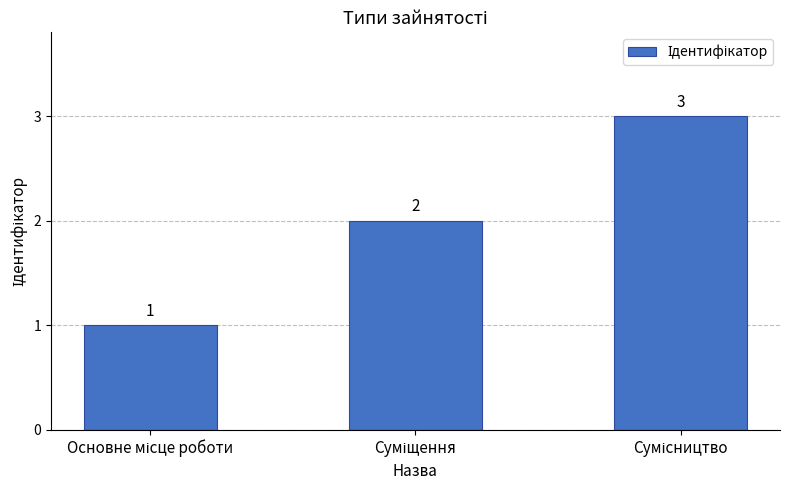

What is the greatest value displayed?

3